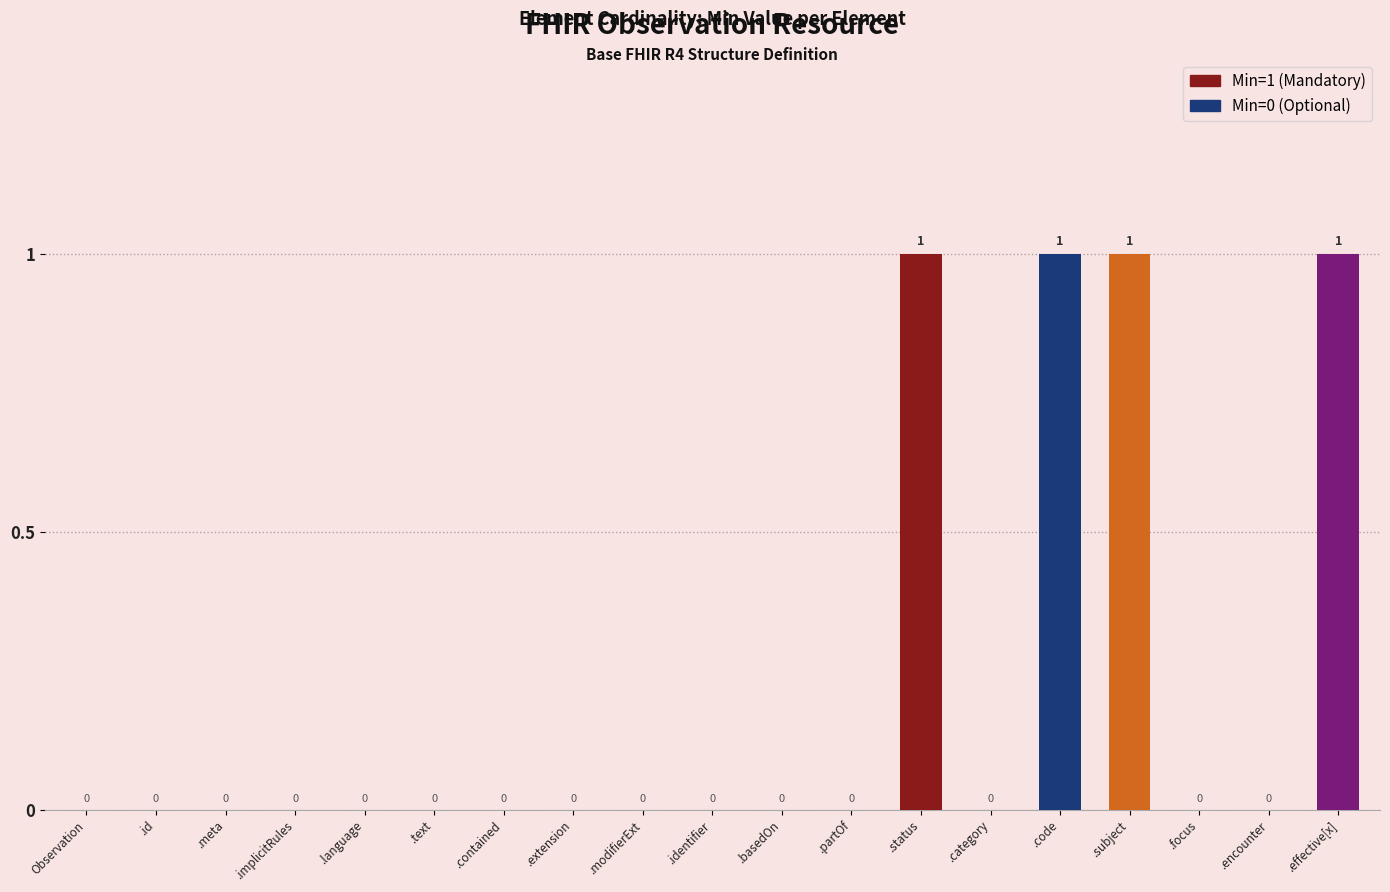

Between .contained and .effective[x], which is larger?

.effective[x]